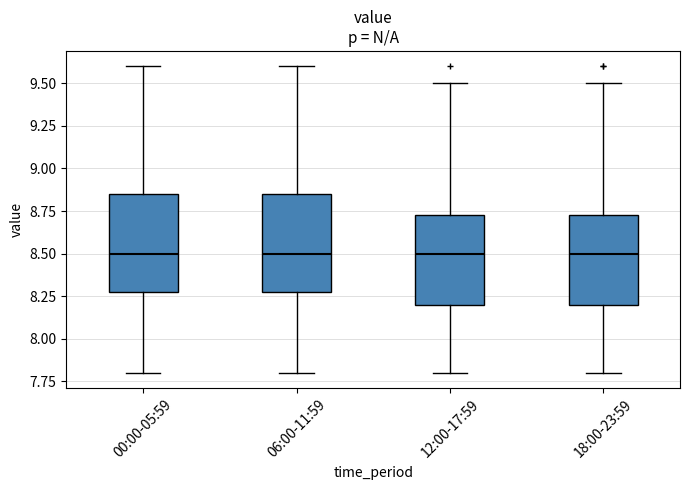

Reading left to right, read every box against the y-axis: the position of its median line, the range the box covers, and the ends of its whiskers. The values are not printed on the chart, so give them approximately, as read against the axis.

00:00-05:59: median 8.50, box 8.30 to 8.85, whiskers 7.80 to 9.60
06:00-11:59: median 8.50, box 8.30 to 8.85, whiskers 7.80 to 9.60
12:00-17:59: median 8.50, box 8.20 to 8.75, whiskers 7.80 to 9.50
18:00-23:59: median 8.50, box 8.20 to 8.75, whiskers 7.80 to 9.50